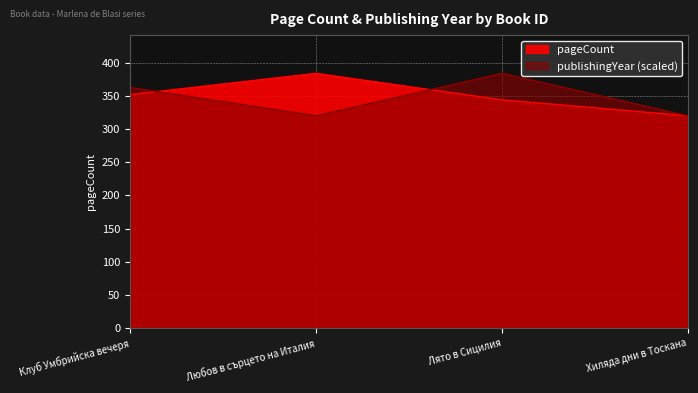

What are all the series names shown in the legend?

pageCount, publishingYear